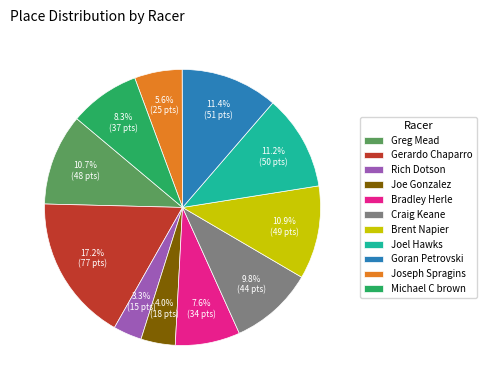

What is the total percentage of Goran Petrovski and Greg Mead?

22.1%